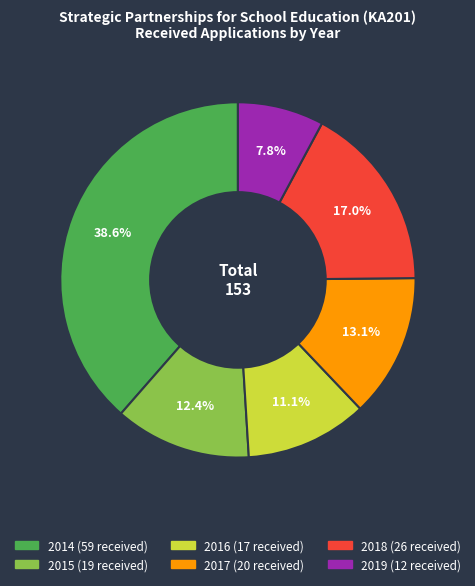

Combined, what portion of the pie is 2019 and 2017?

20.9%